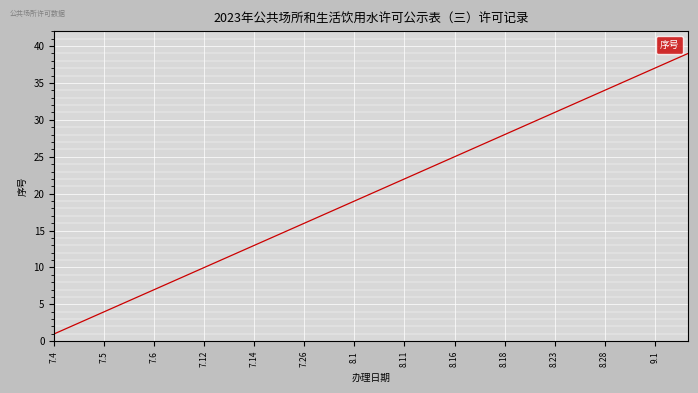

Reading left to right, transcribe all the data shown in this chart.

1	2	3	4	5	6	7	8	9	10	11	12	13	14	15	16	17	18	19	20	21	22	23	24	25	26	27	28	29	30	31	32	33	34	35	36	37	38	39